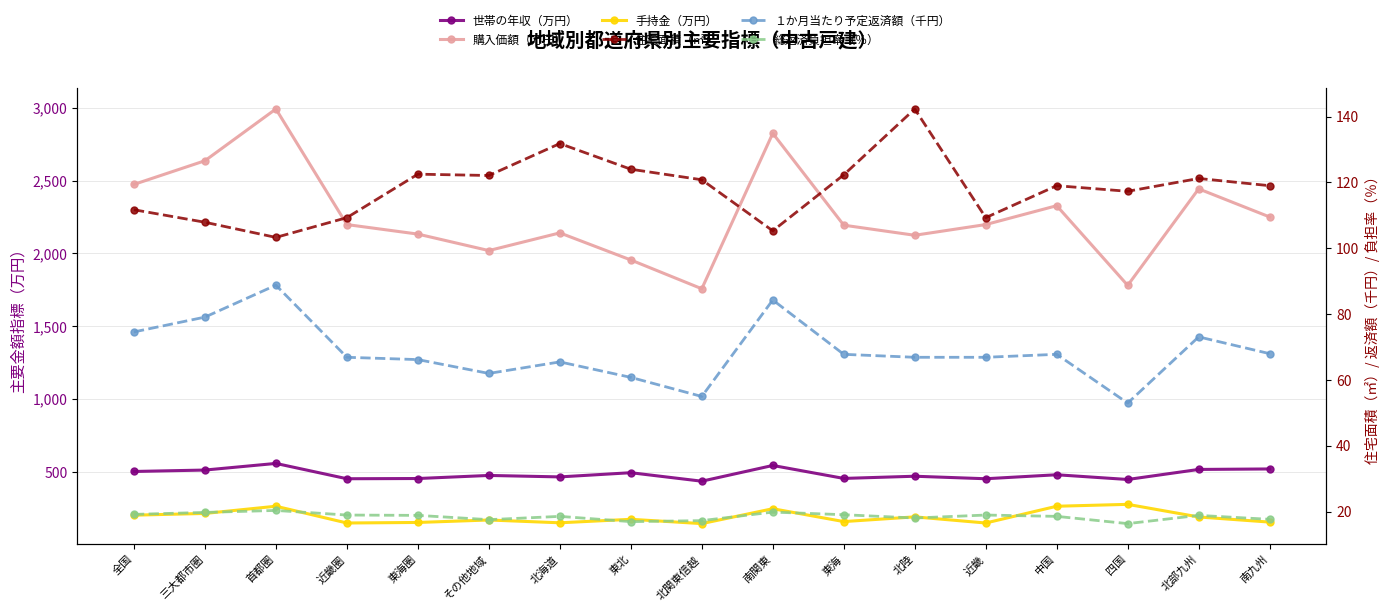

What is the sum of all 住宅面積（㎡） values?

2009.1